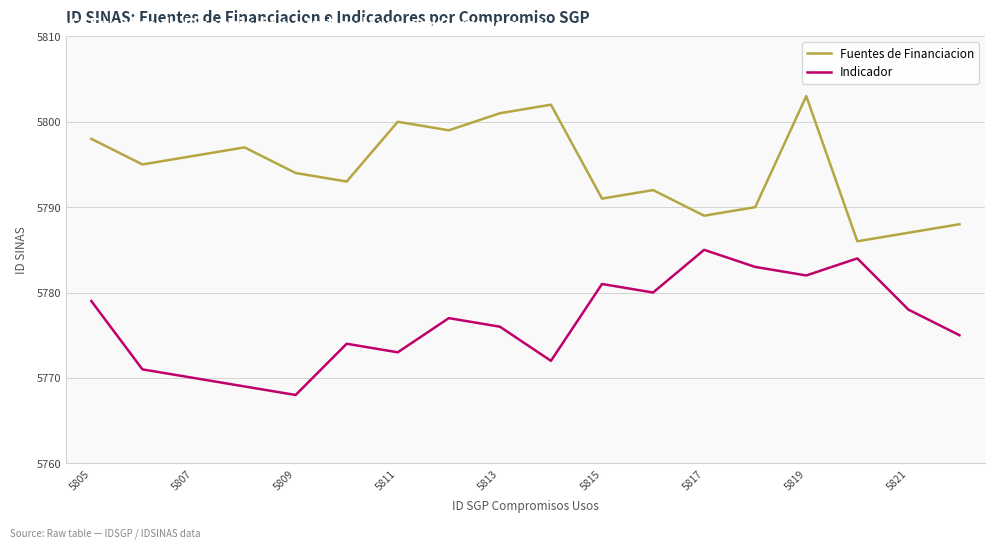

Which series has the largest total across all categories?

Fuentes de Financiacion